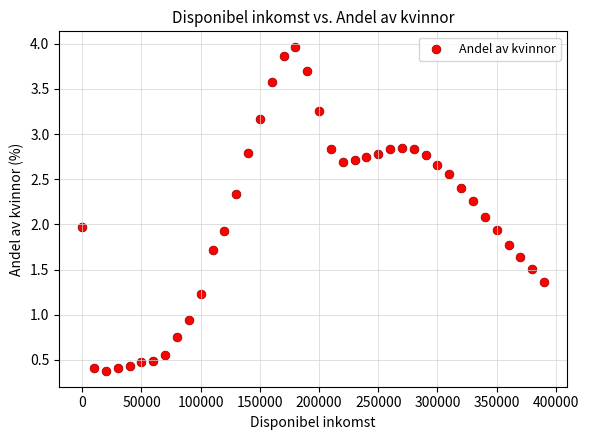

What is the range of X values (max minus min)?

390000.0